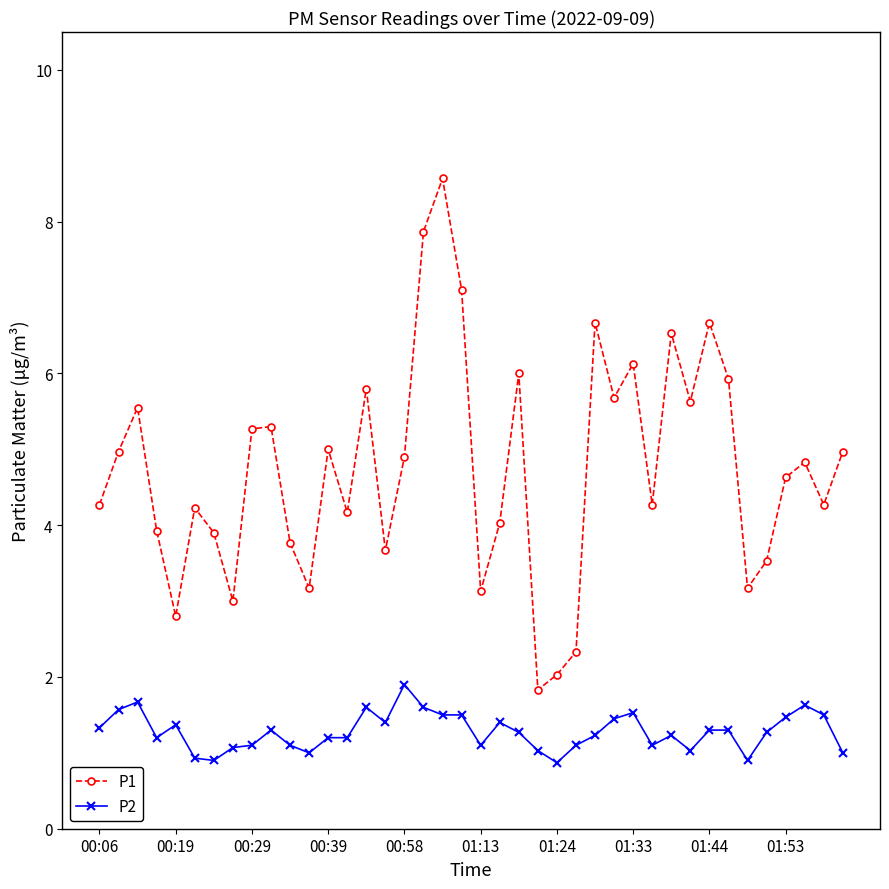

What are all the series names shown in the legend?

P1, P2